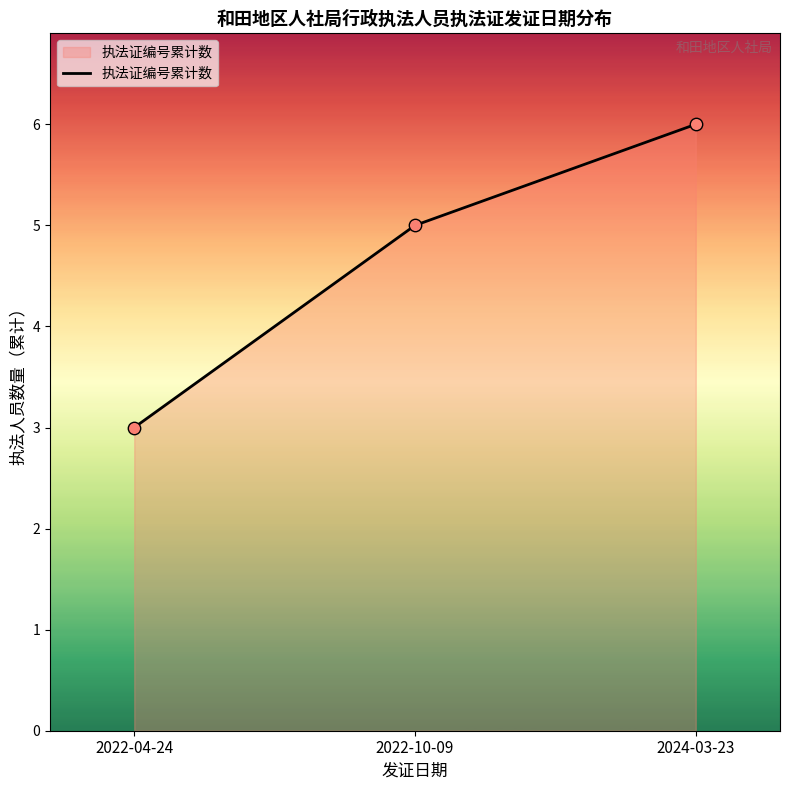

Approximately how many times larger is the value at 2022-04-24 compared to 2022-10-09?

0.6